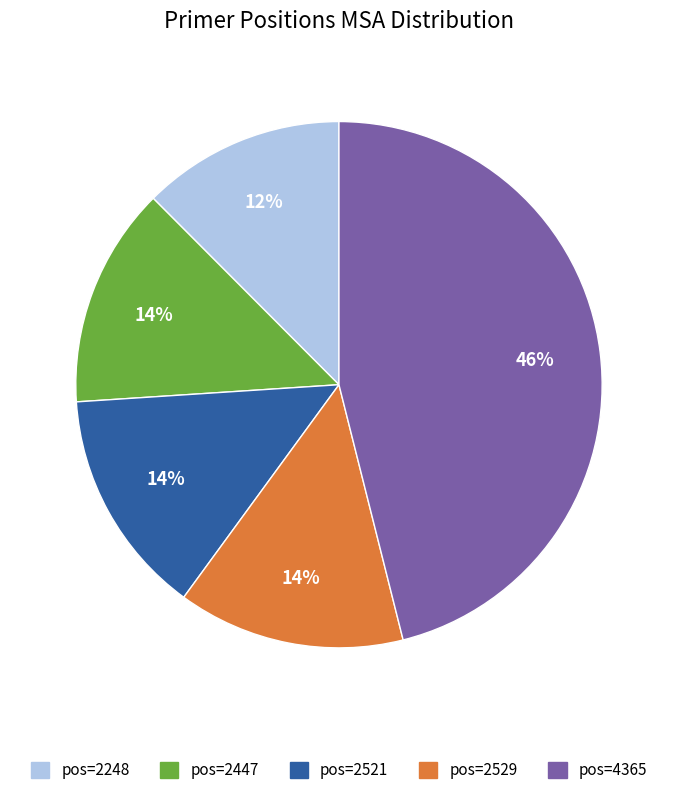

To the nearest percent, what percentage of the pie is pos=2248?

12%